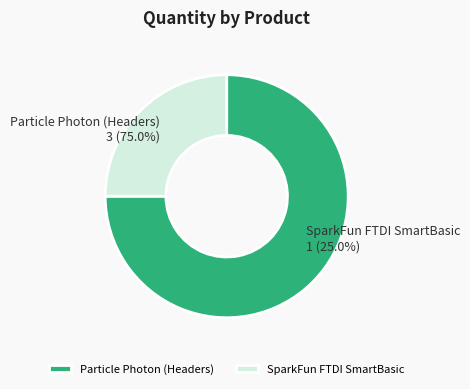

Does SparkFun FTDI SmartBasic represent more than half of the total?

No